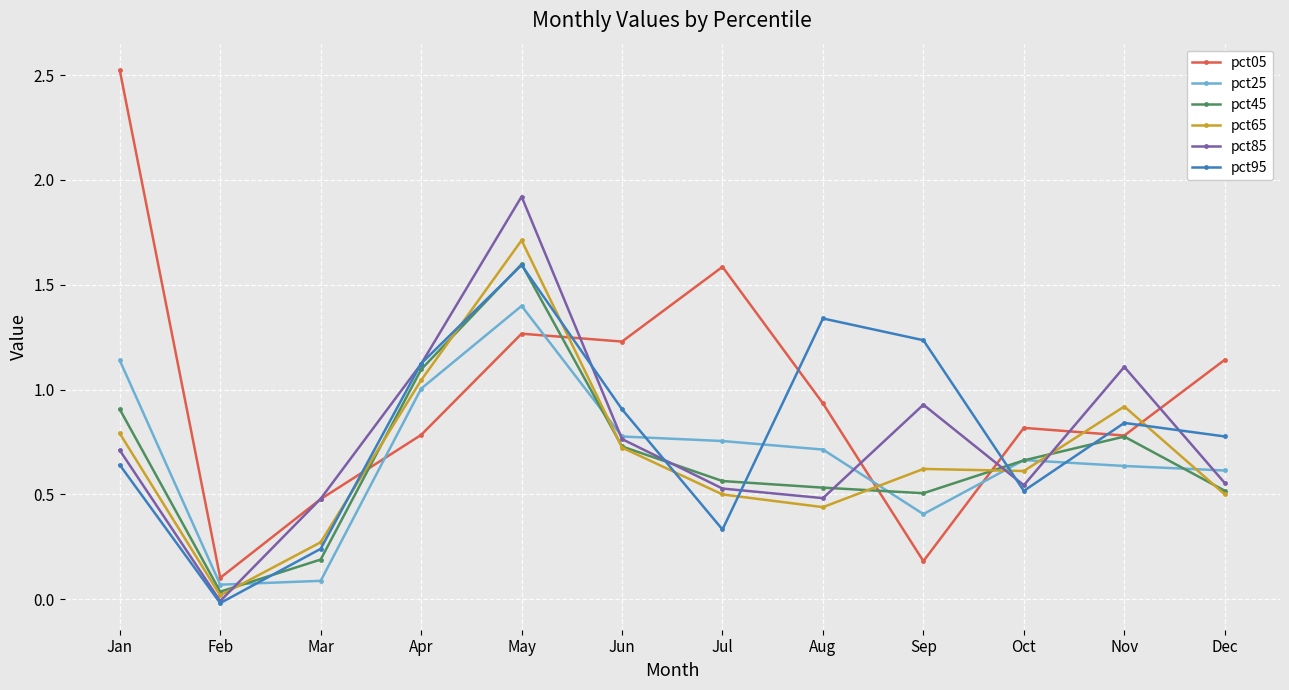

What is the highest value of the pct65 series?

1.7